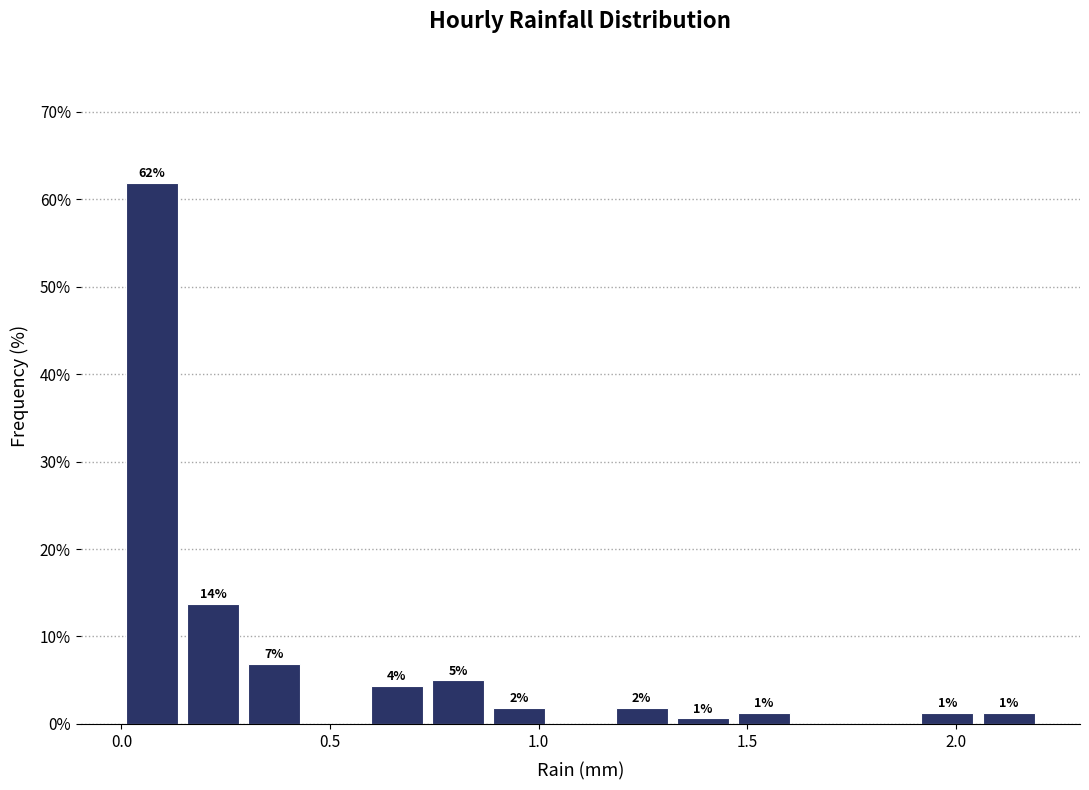

Read against the x-axis, roughly where is the centre of the tallest bar?

0.05